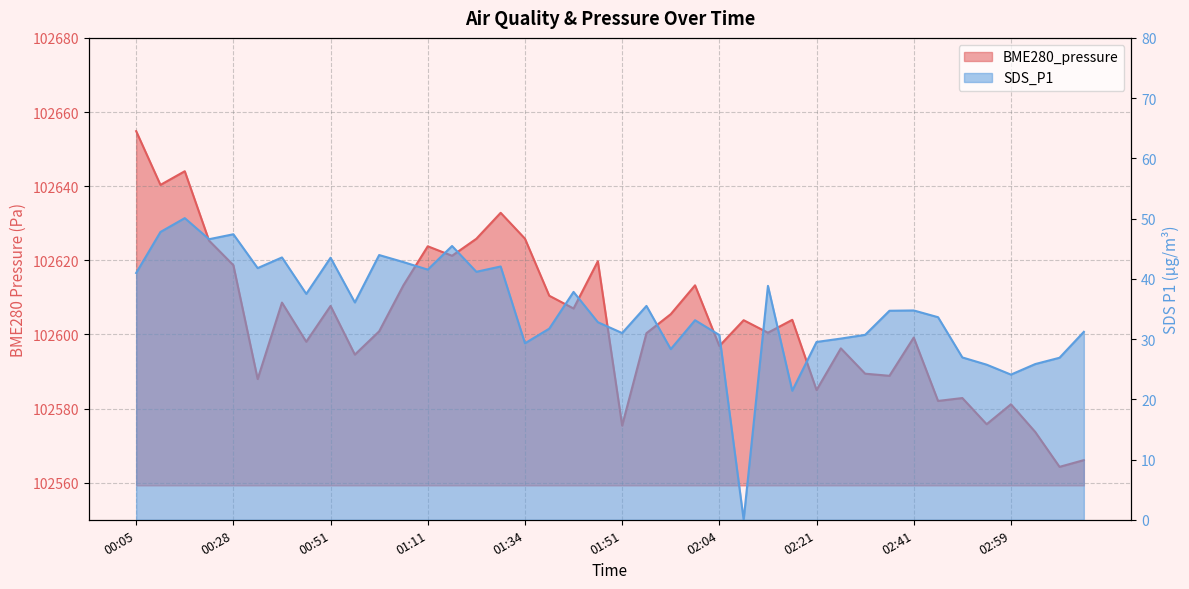

True or false: SDS_P1 has a value of 43.5 at 00:39.

True